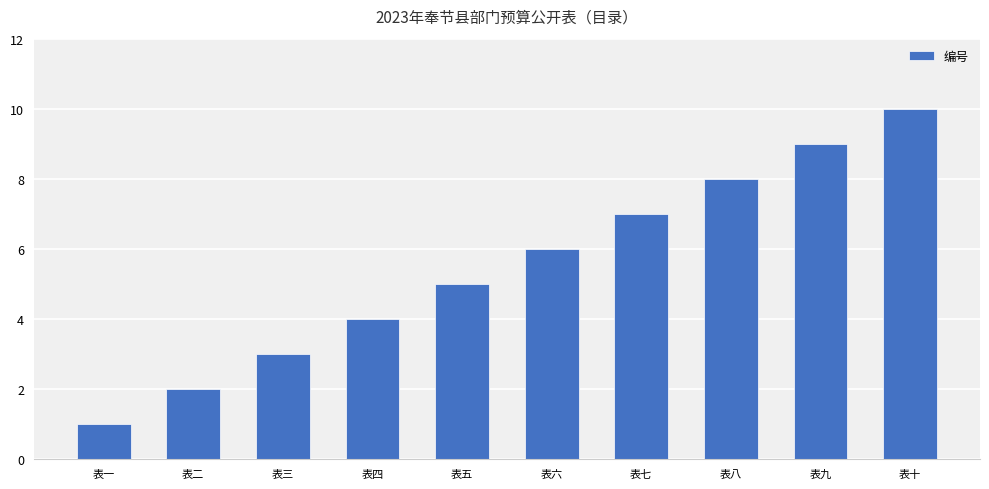

The value at 表十 is 10. True or false?

True